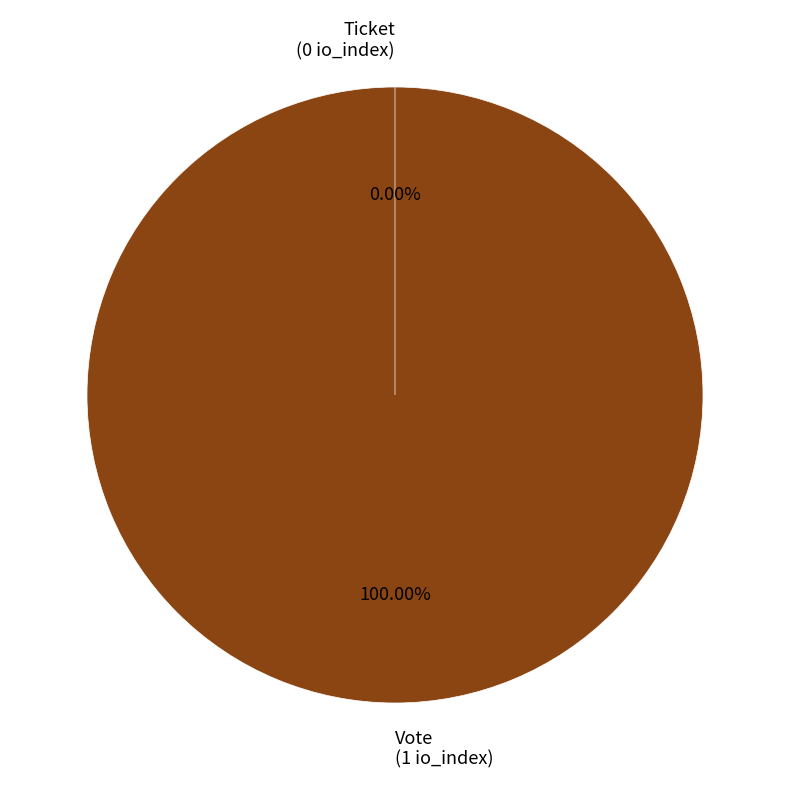

Is the sum of Vote (io_index=1) and Ticket (io_index=0) greater than half?

Yes